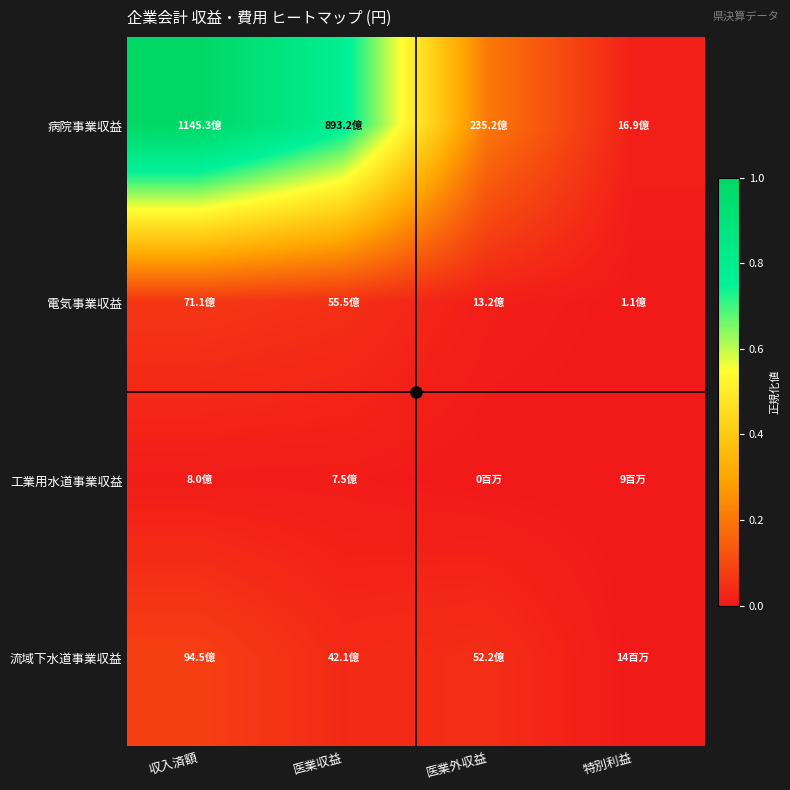

At 医業収益, list the series in order from largest to smallest.

病院事業収益, 電気事業収益, 流域下水道事業収益, 工業用水道事業収益